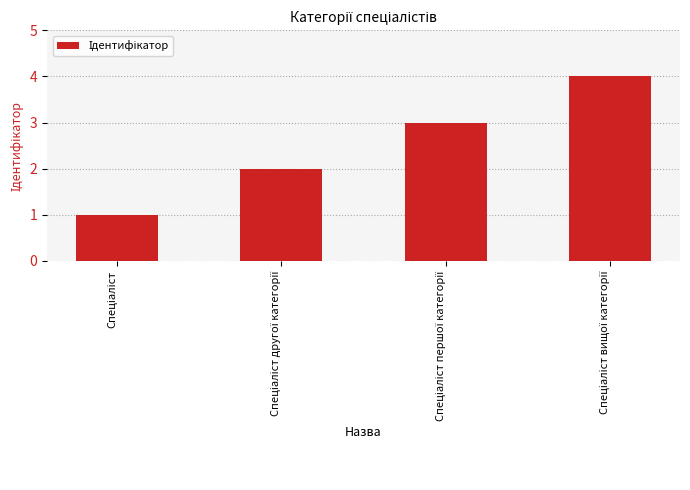

Are the bars grouped side by side (vs. stacked)?

No